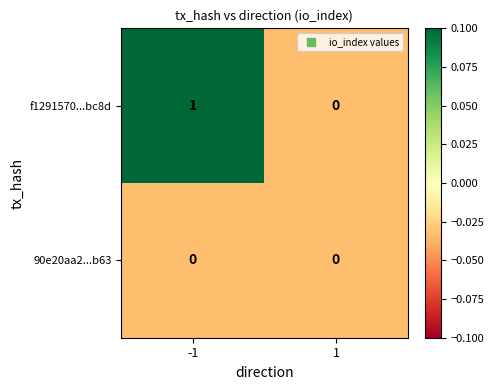

Reading right to left, what are all the values shown in this chart?

f1291570...bc8d: 0	1
90e20aa2...b63: 0	0